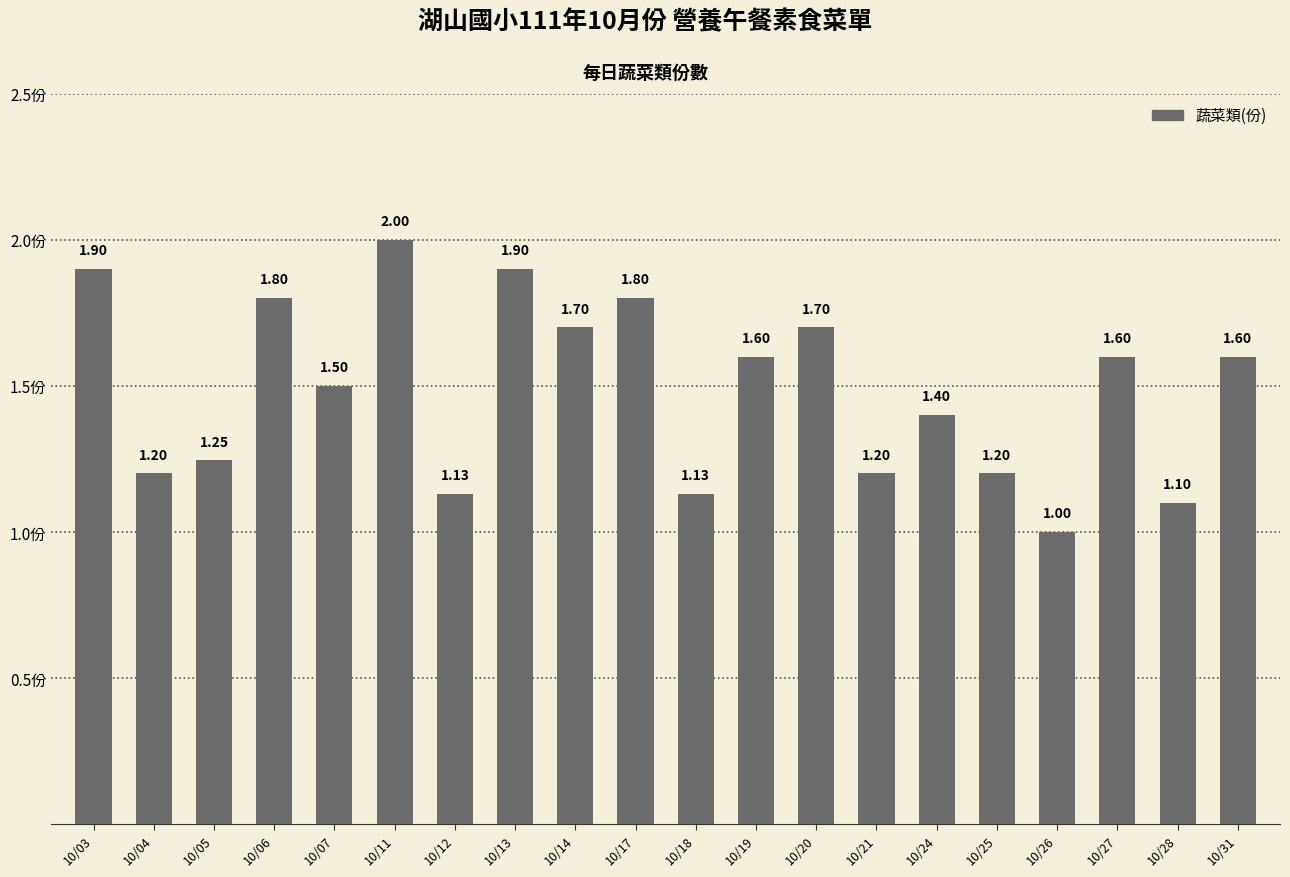

What is the value of the 6th bar from the left?

2.0